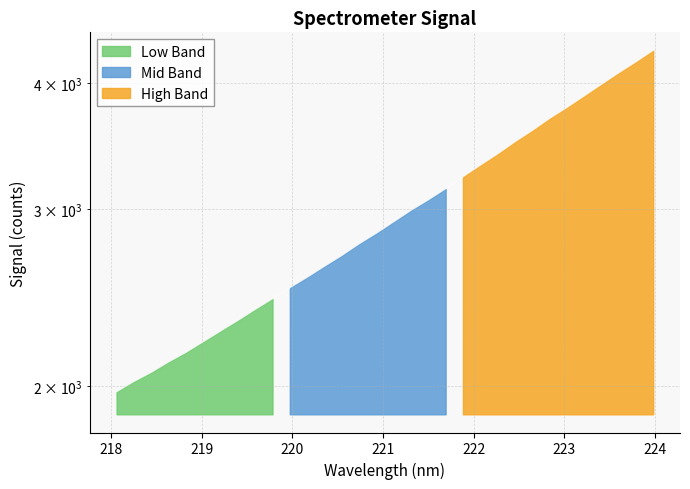

True or false: the data shows 2113.1 at 218.6332.

True